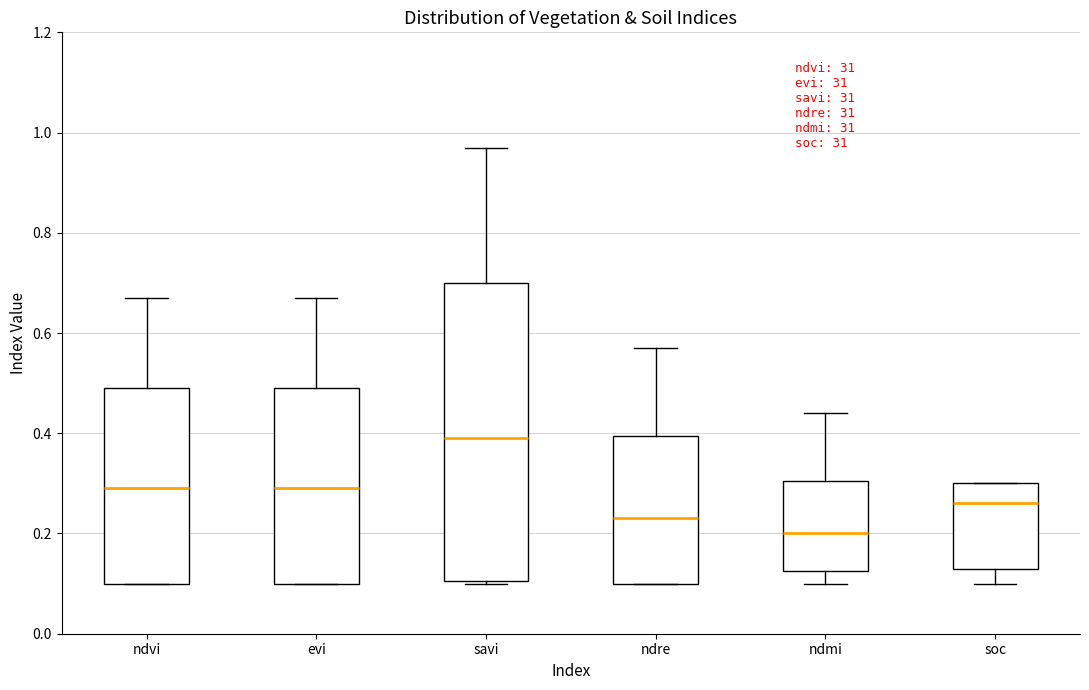

Reading left to right, transcribe this box plot: for each box, give where its median line is, the range the box spans, and where its two whiskers end, as read against the y-axis. The values are not printed on the chart, so give them approximately, as read against the axis.

ndvi: median 0.30, box 0.10 to 0.50, whiskers 0.10 to 0.68
evi: median 0.30, box 0.10 to 0.50, whiskers 0.10 to 0.68
savi: median 0.40, box 0.10 to 0.70, whiskers 0.10 to 0.98
ndre: median 0.24, box 0.10 to 0.40, whiskers 0.10 to 0.58
ndmi: median 0.20, box 0.12 to 0.30, whiskers 0.10 to 0.44
soc: median 0.26, box 0.14 to 0.30, whiskers 0.10 to 0.30